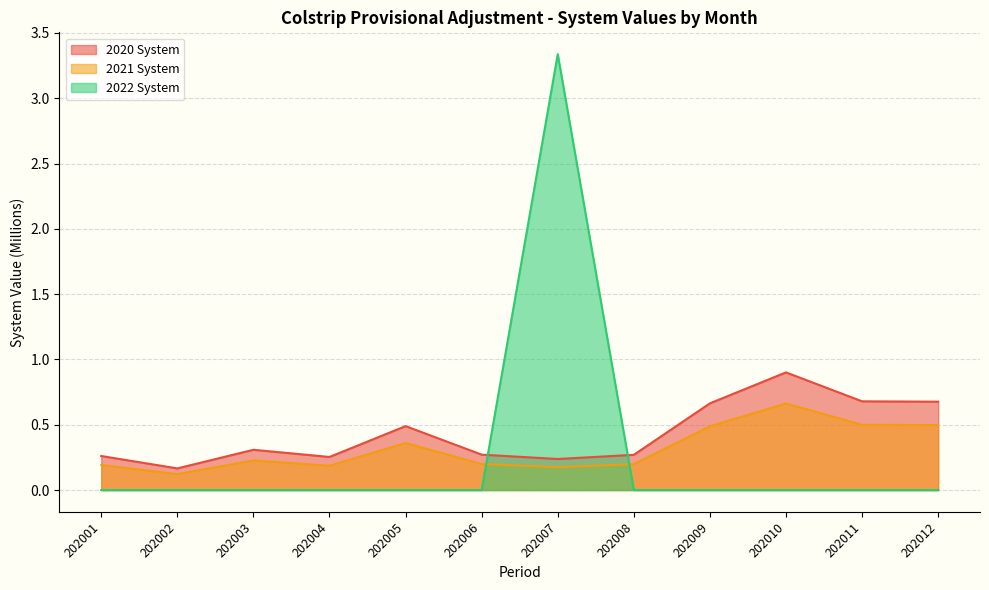

What is the sum of the 2020 System values at 202011 and 202001?

0.9